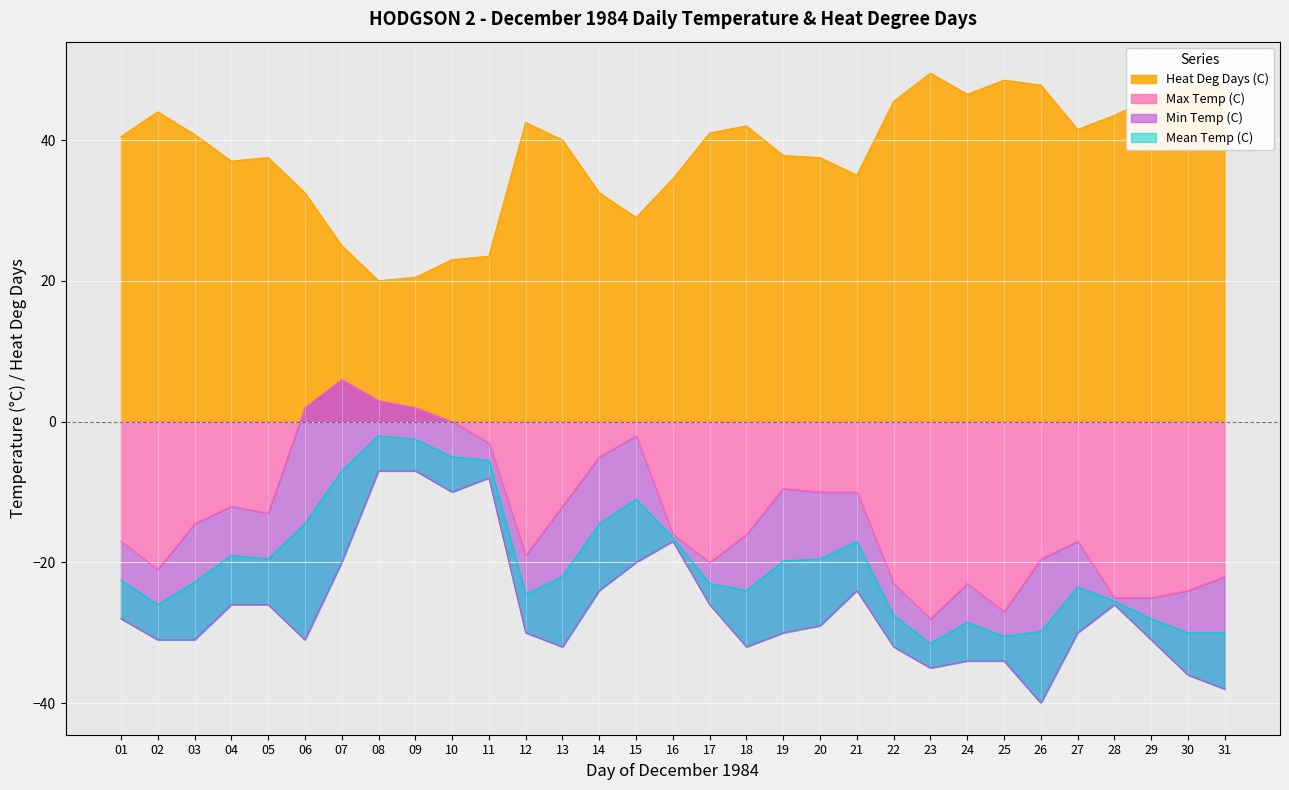

At which label is Min Temp (C) closest to -23?

14